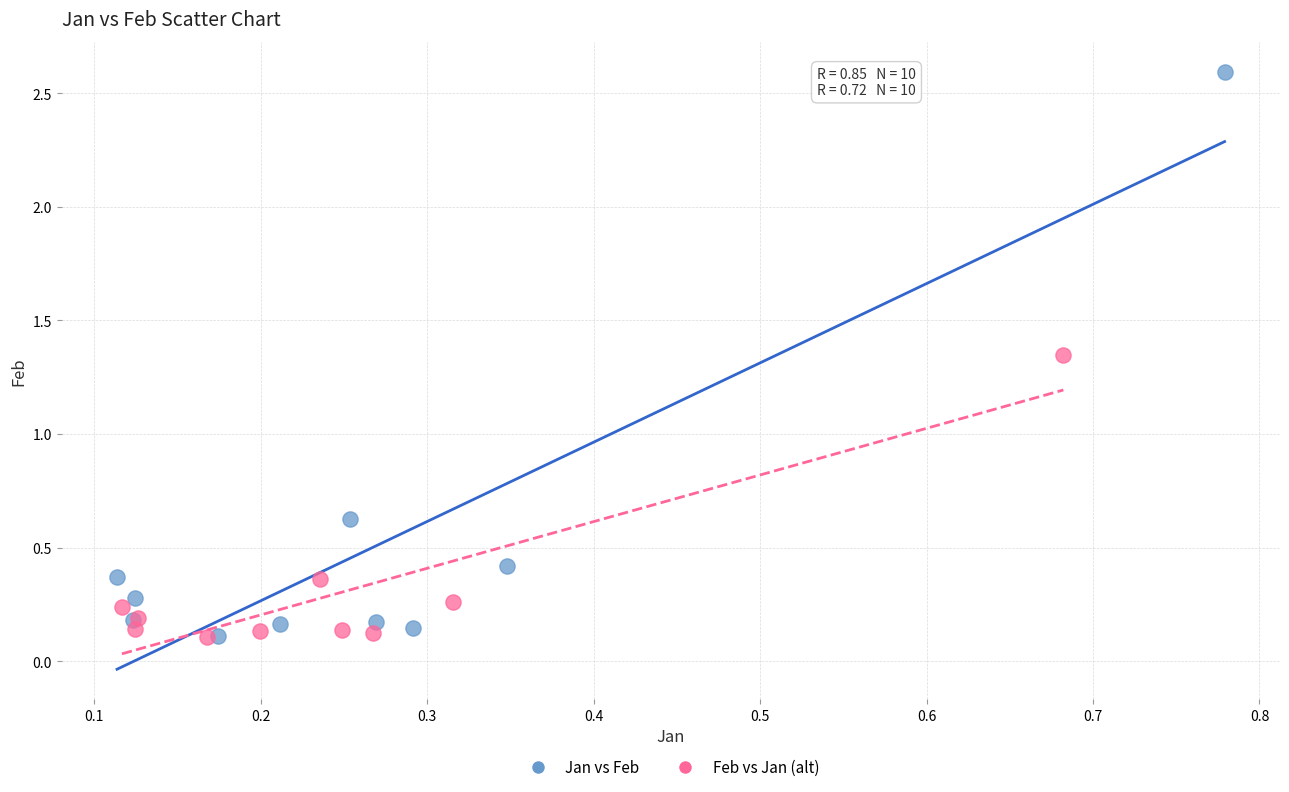

Which series reaches the maximum Y coordinate?

Jan vs Feb